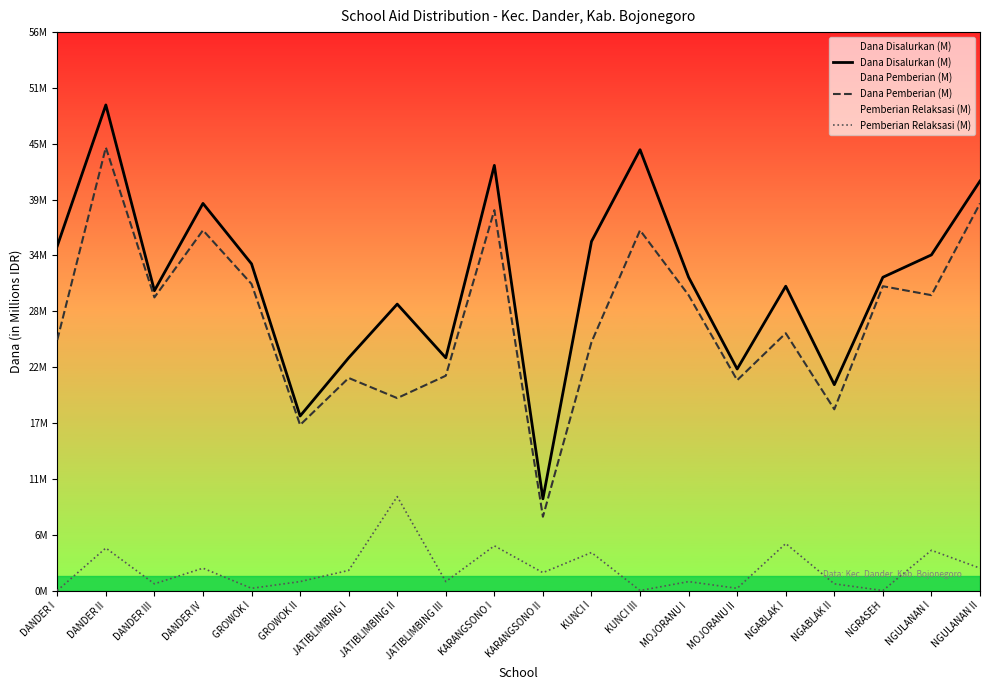

Does the chart have visible grid lines?

No